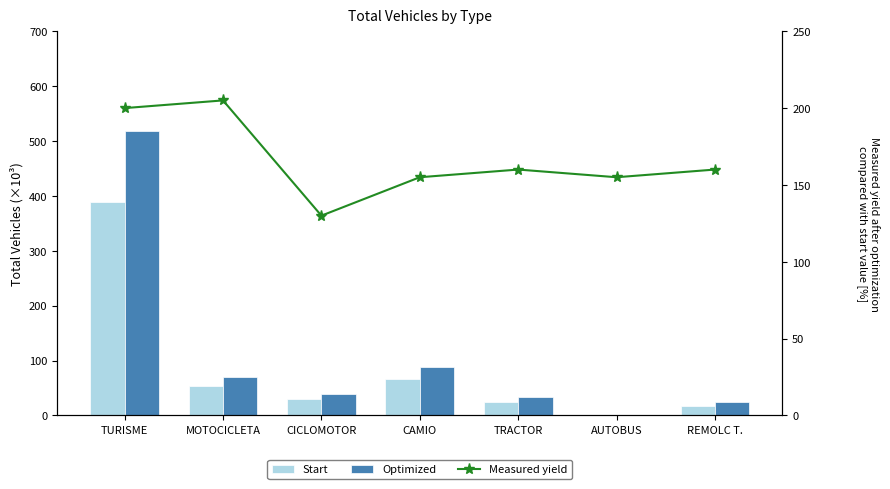

Which series has the largest range (max minus min)?

Optimized